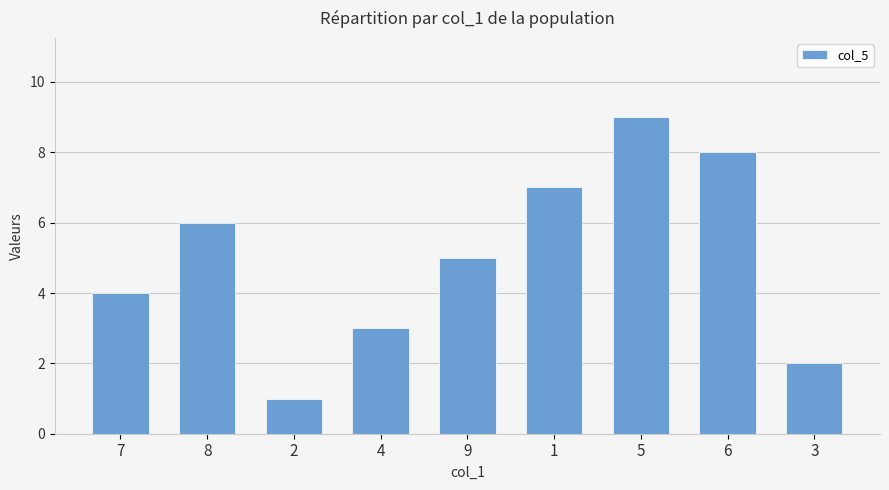

What is the value of the 9th bar from the left?

2